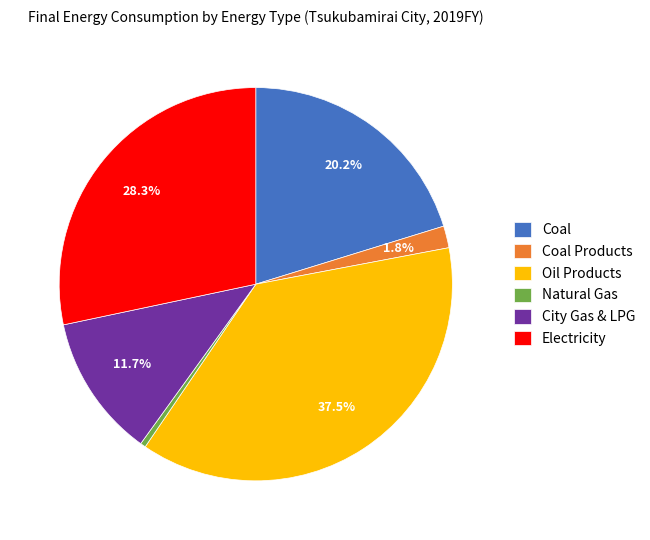

To the nearest percent, what is the average slice percentage?

17%